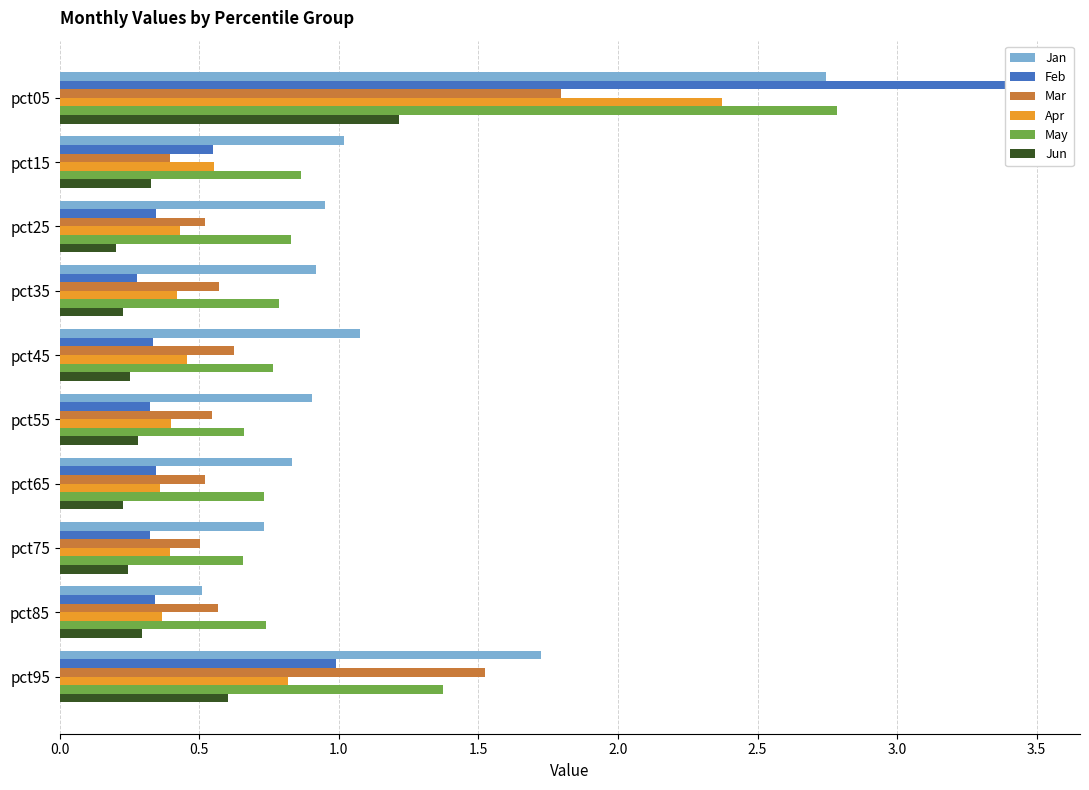

Between pct35 and pct45, which series saw the biggest shift?

Jan